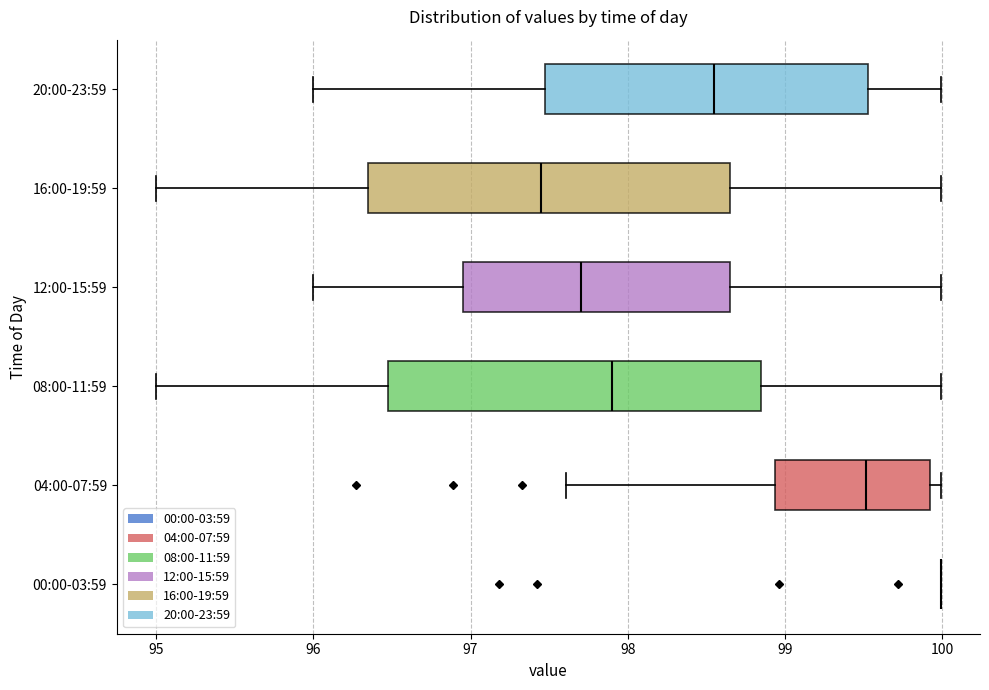

Where does the left whisker of the box for 20:00-23:59 end on the x-axis? The values are not printed on the chart, so give them approximately, as read against the axis.

96.0